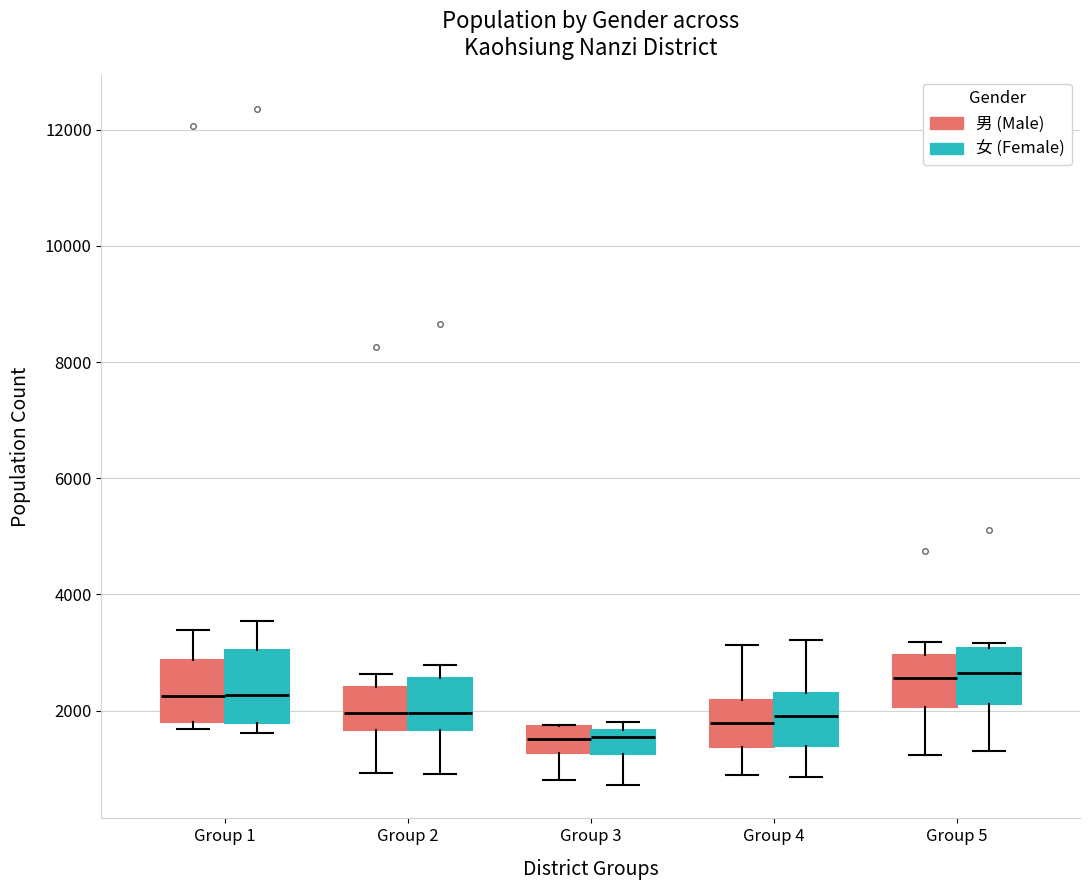

Reading left to right, transcribe this box plot: for each box, give where its median line is, the range the box spans, and where its two whiskers end, as read against the y-axis. The values are not printed on the chart, so give them approximately, as read against the axis.

Group 1 (男 (Male)): median 2200, box 1800 to 2800, whiskers 1600 to 3400
Group 1 (女 (Female)): median 2200, box 1800 to 3000, whiskers 1600 to 3600
Group 2 (男 (Male)): median 2000, box 1600 to 2400, whiskers 1000 to 2600
Group 2 (女 (Female)): median 2000, box 1600 to 2600, whiskers 1000 to 2800
Group 3 (男 (Male)): median 1600, box 1200 to 1800, whiskers 800 to 1800
Group 3 (女 (Female)): median 1600 (just below the box's upper edge), box 1200 to 1600, whiskers 800 to 1800
Group 4 (男 (Male)): median 1800, box 1400 to 2200, whiskers 800 to 3200
Group 4 (女 (Female)): median 2000, box 1400 to 2200, whiskers 800 to 3200
Group 5 (男 (Male)): median 2600, box 2000 to 3000, whiskers 1200 to 3200
Group 5 (女 (Female)): median 2600, box 2200 to 3000, whiskers 1200 to 3200